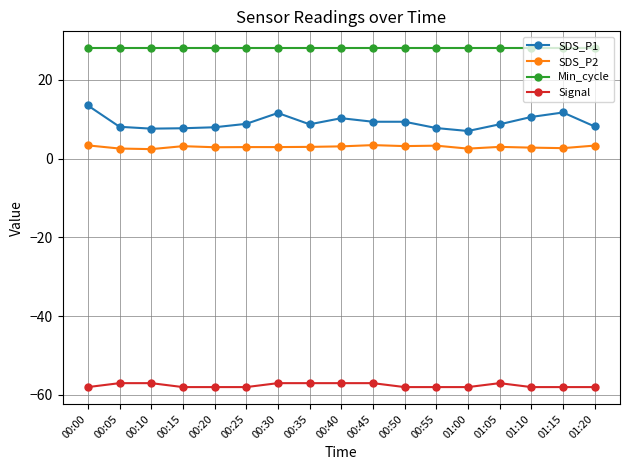

What is the total value across all series at 01:05?

-17.3